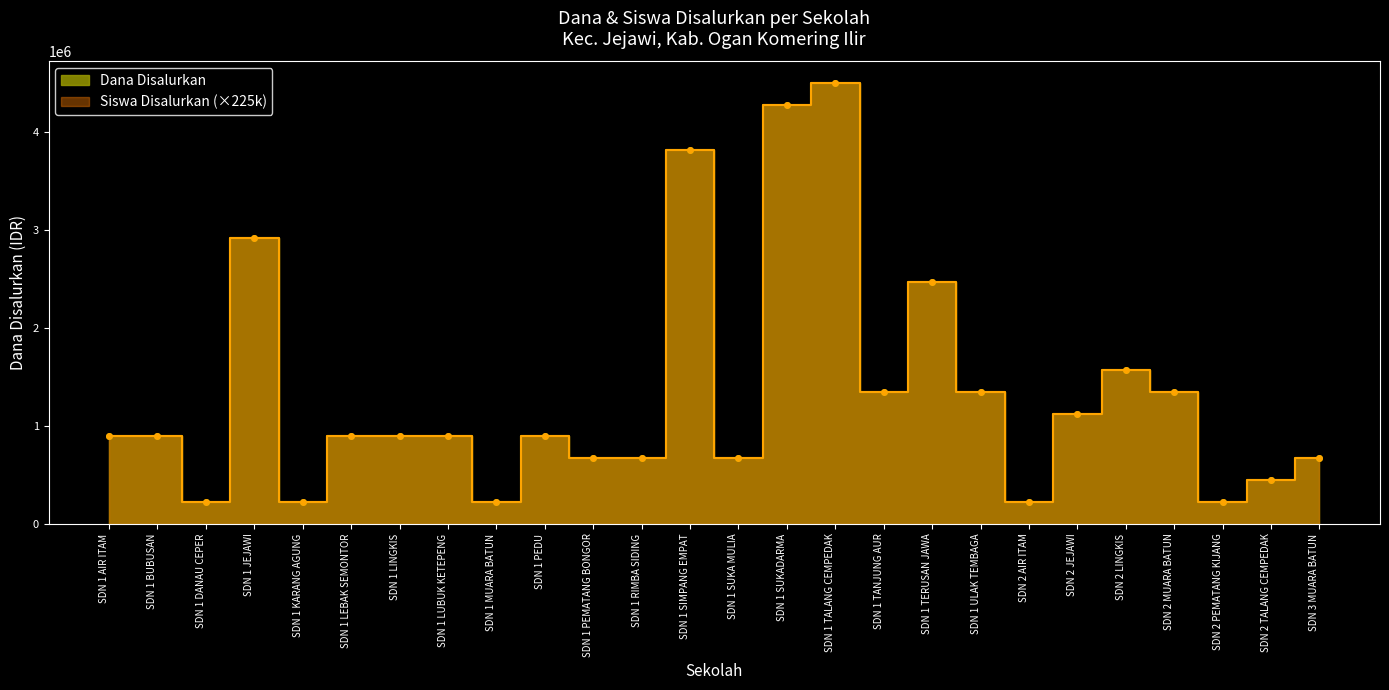

How many interior local peaks does the Dana Disalurkan series have?

6